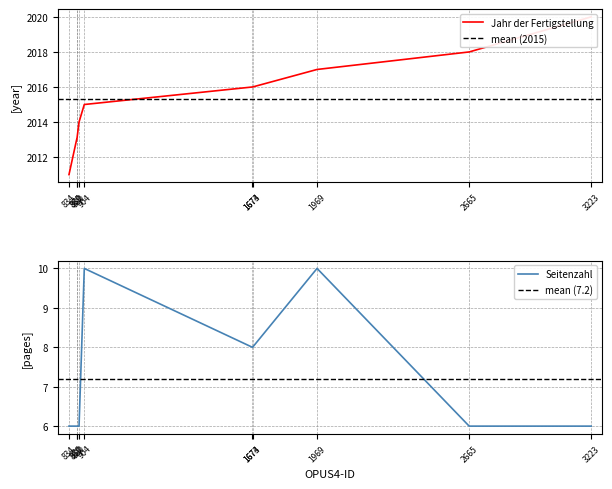

How many lines are shown in the chart?

2